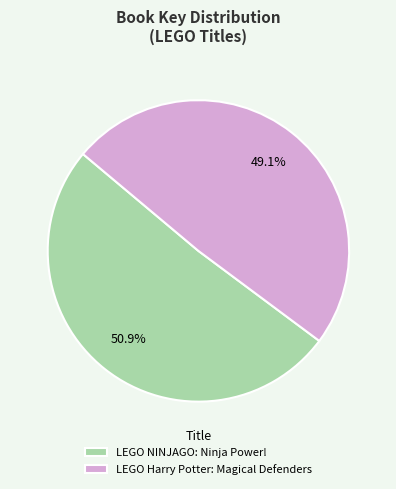

Does any single category account for the majority?

Yes